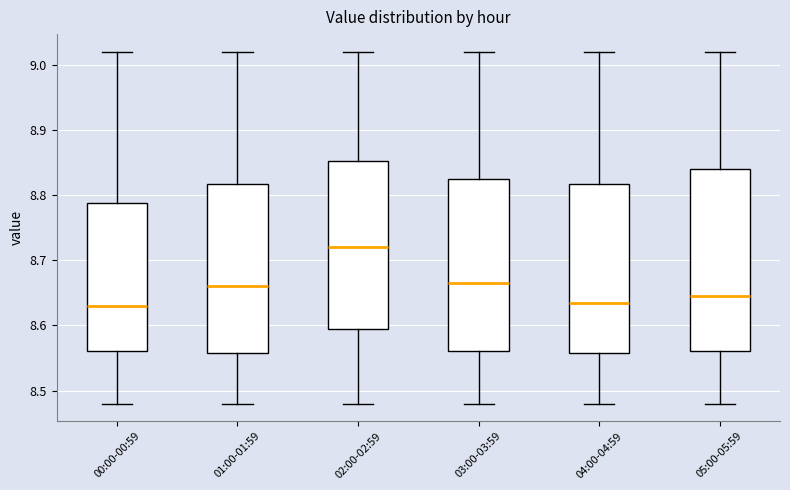

Which box is the tallest, from its lower edge to its upper edge?

05:00-05:59